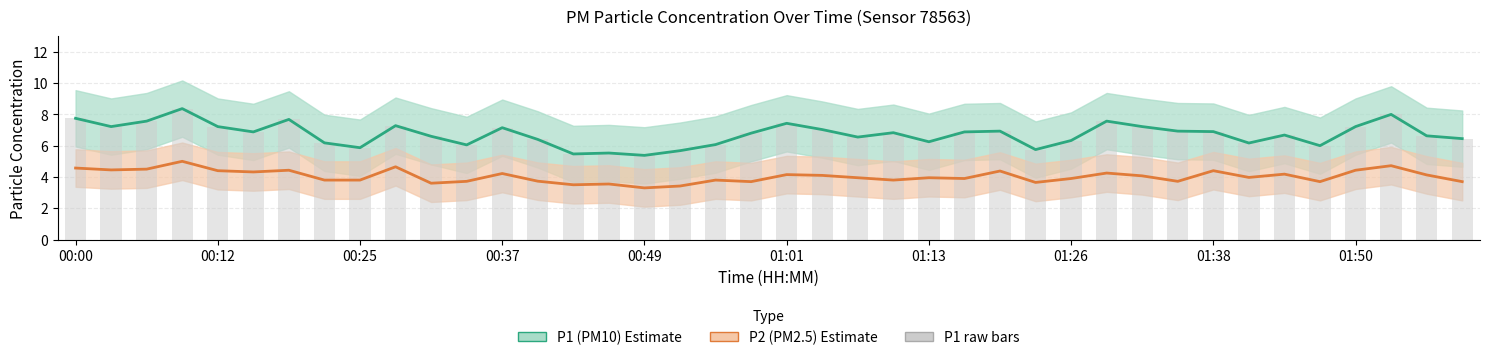

What is the maximum value for P2 mean?

5.0